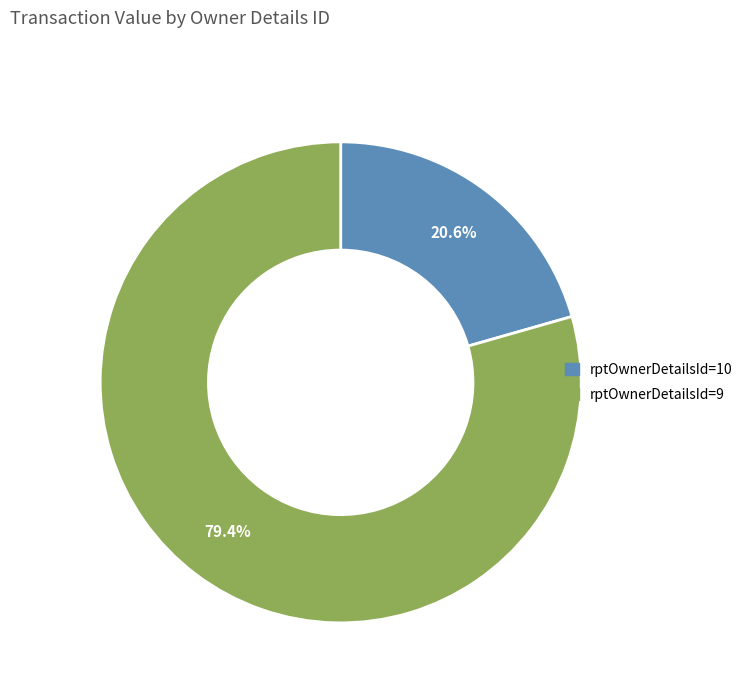

Does rptOwnerDetailsId=9 account for over 50% of the chart?

Yes